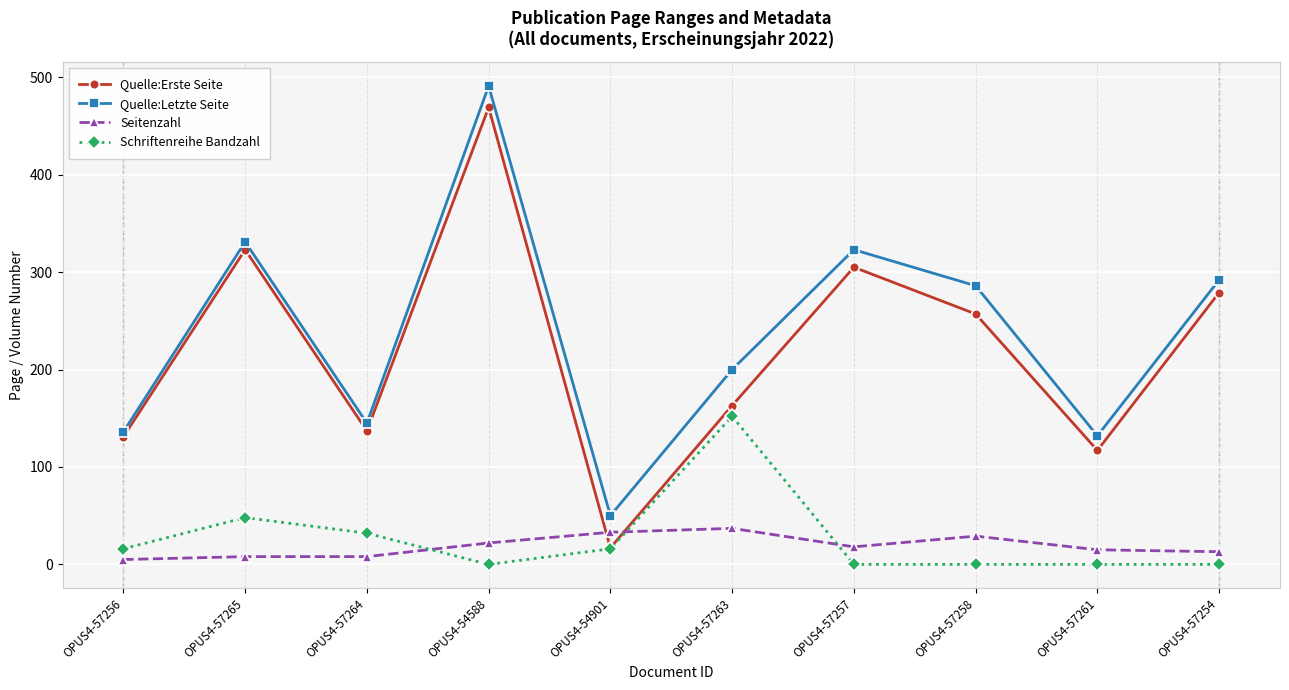

Is this an area chart (filled region under the line)?

No